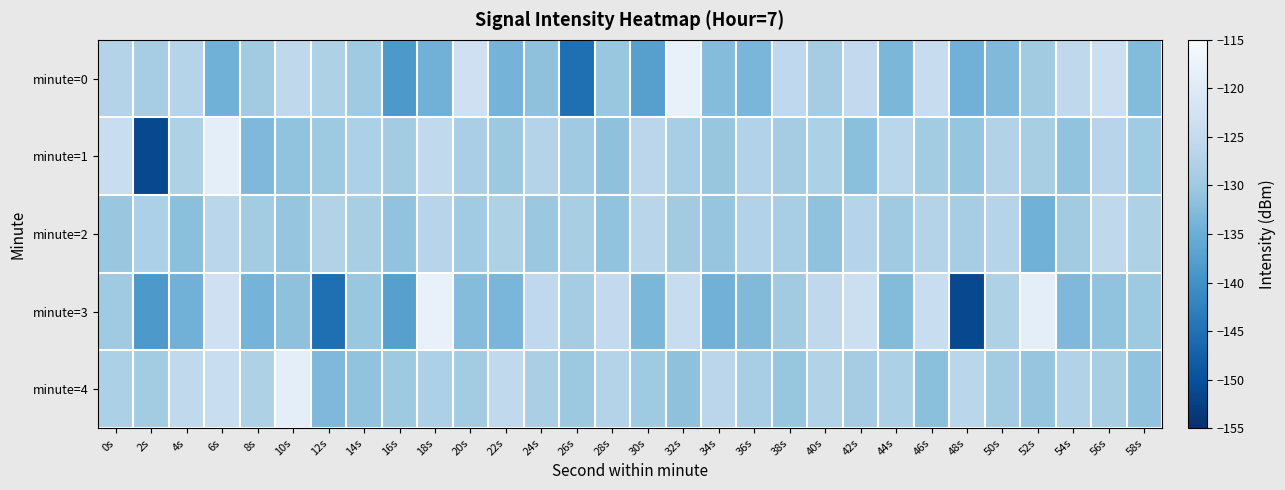

Which has a higher value, 24s or 56s?

56s